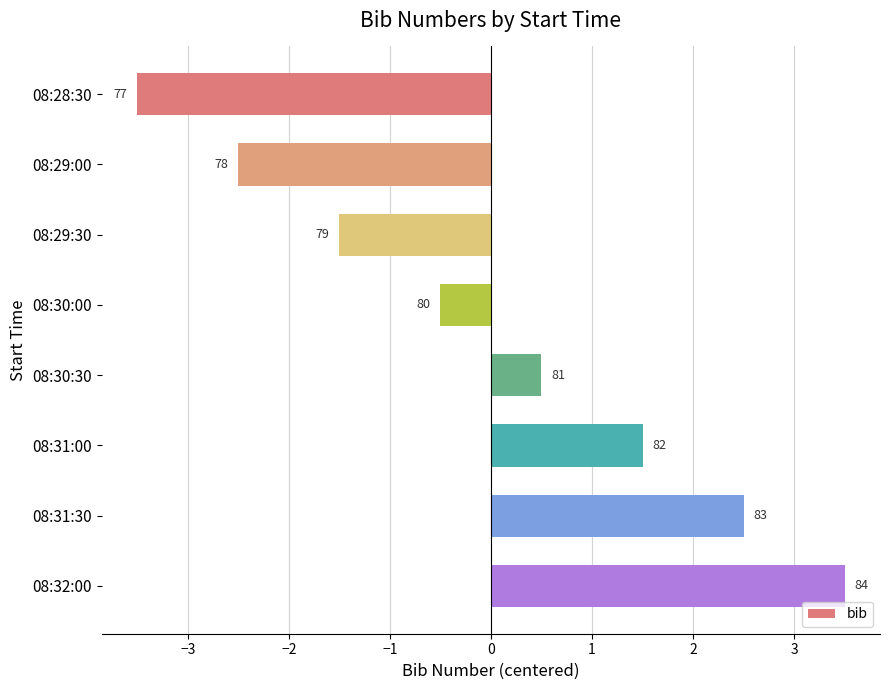

Does the chart contain any negative values?

Yes